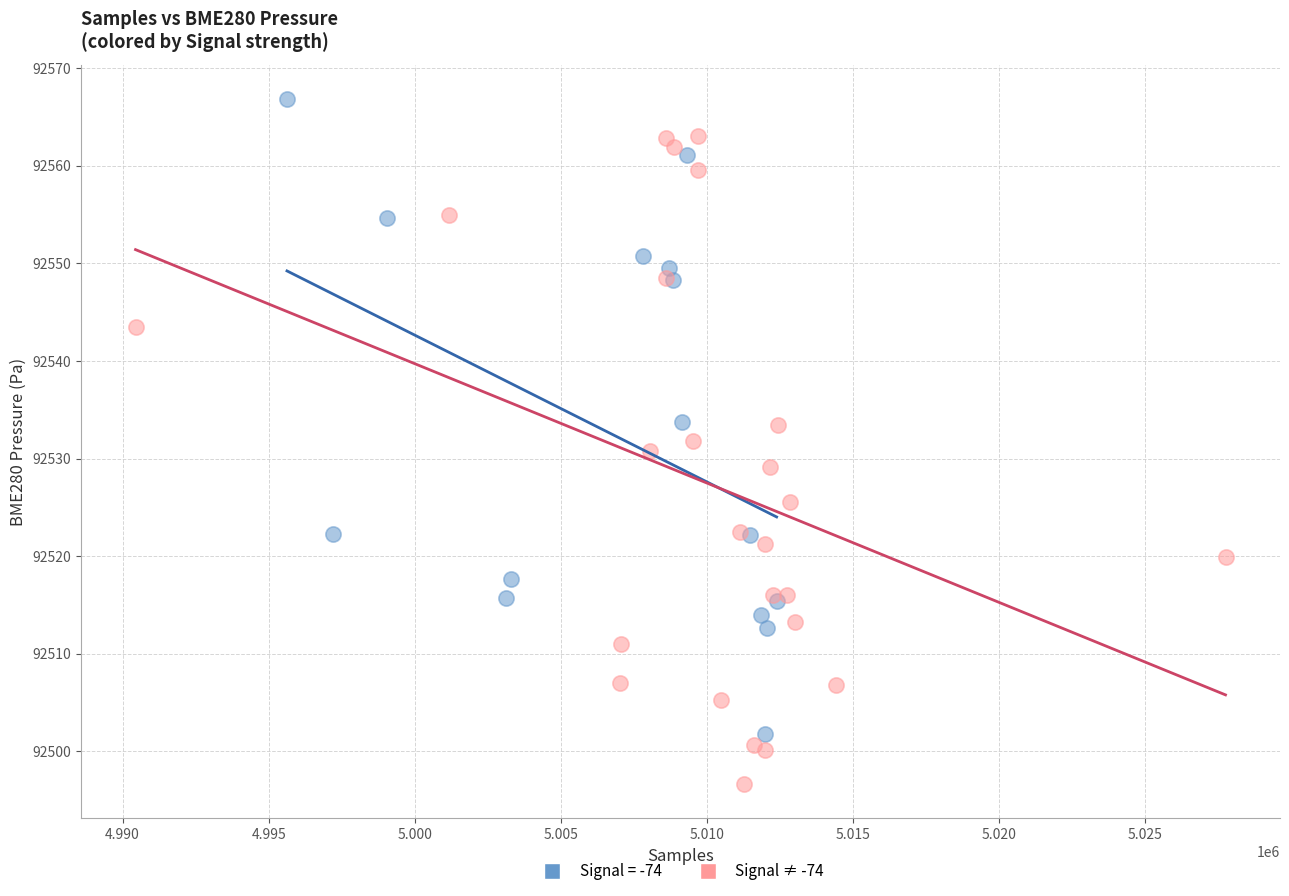

Which series reaches the minimum Y coordinate?

Signal ≠ -74